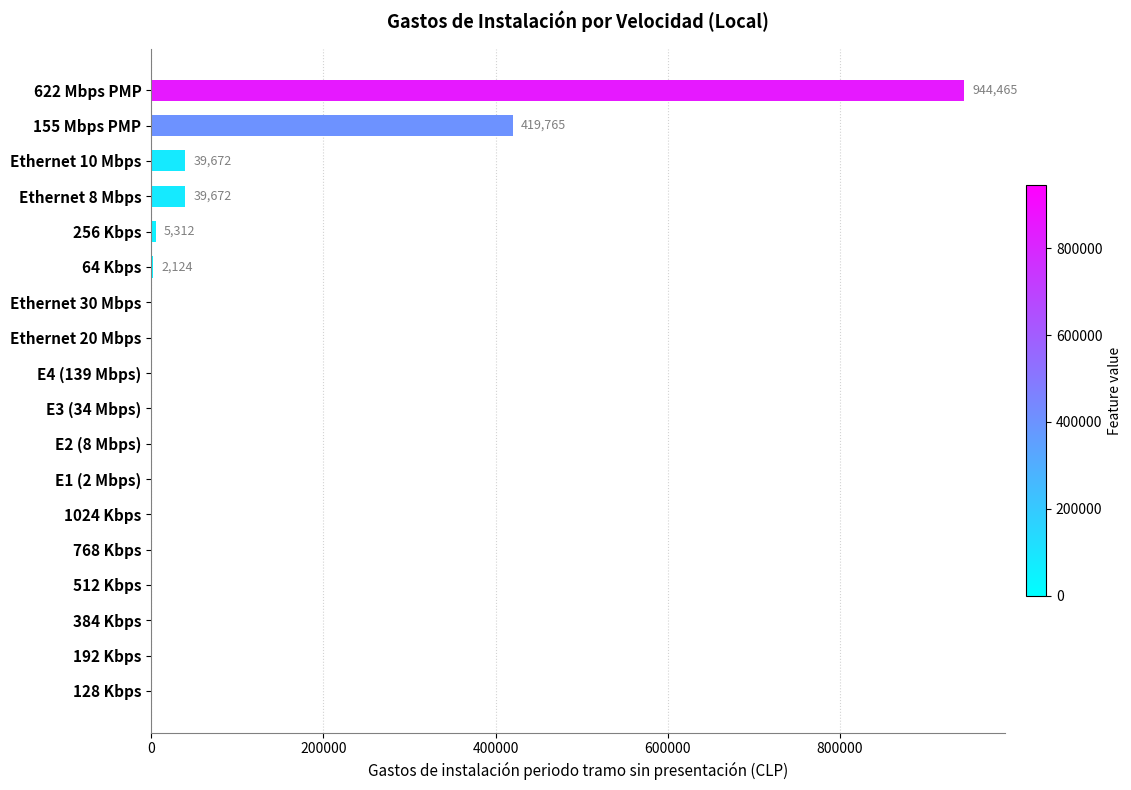

Is it true that the value at E2 (8 Mbps) is 0?

True